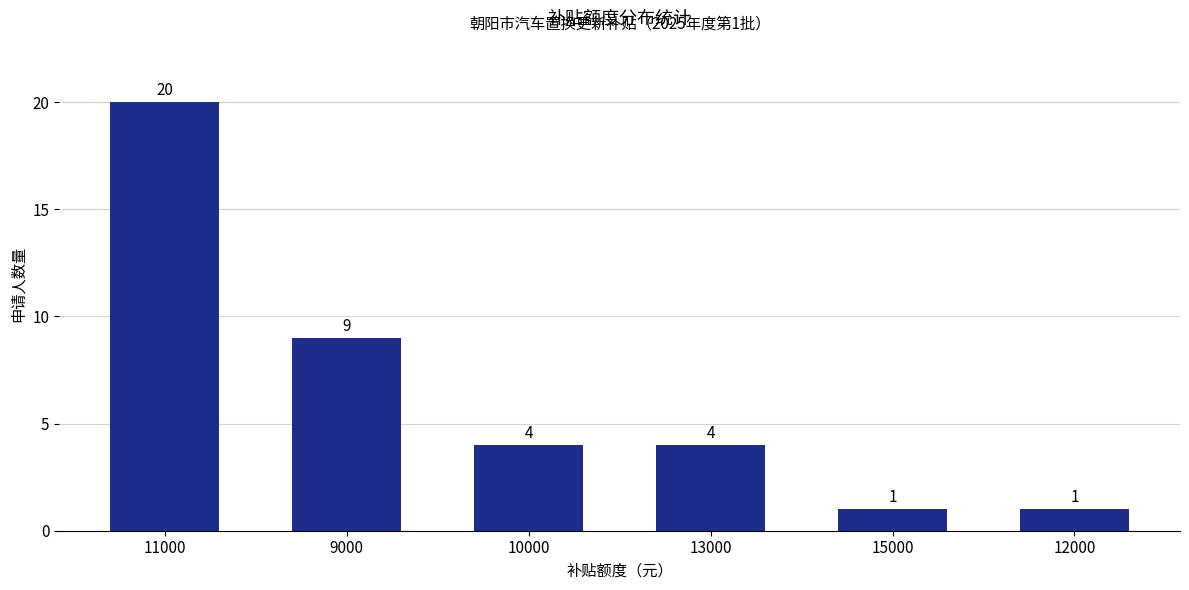

What position from the left is 12000?

6